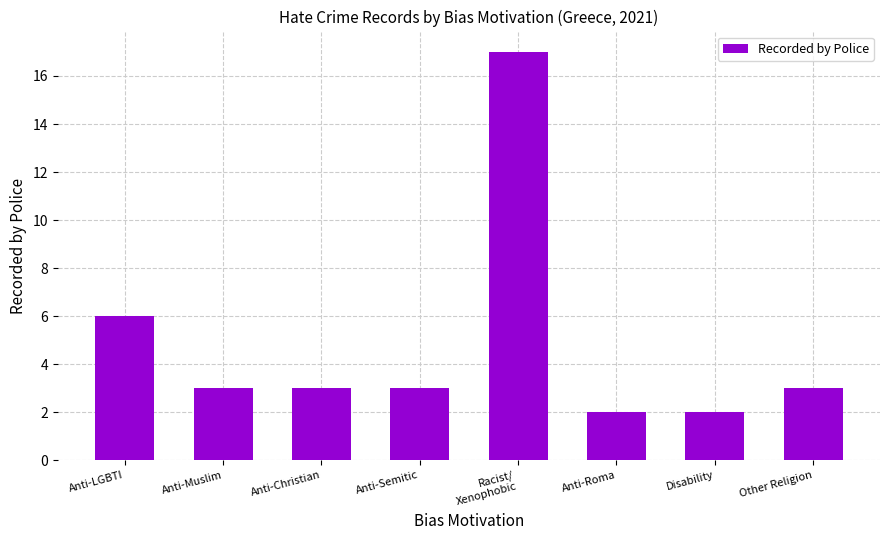

Are the bars grouped side by side (vs. stacked)?

No